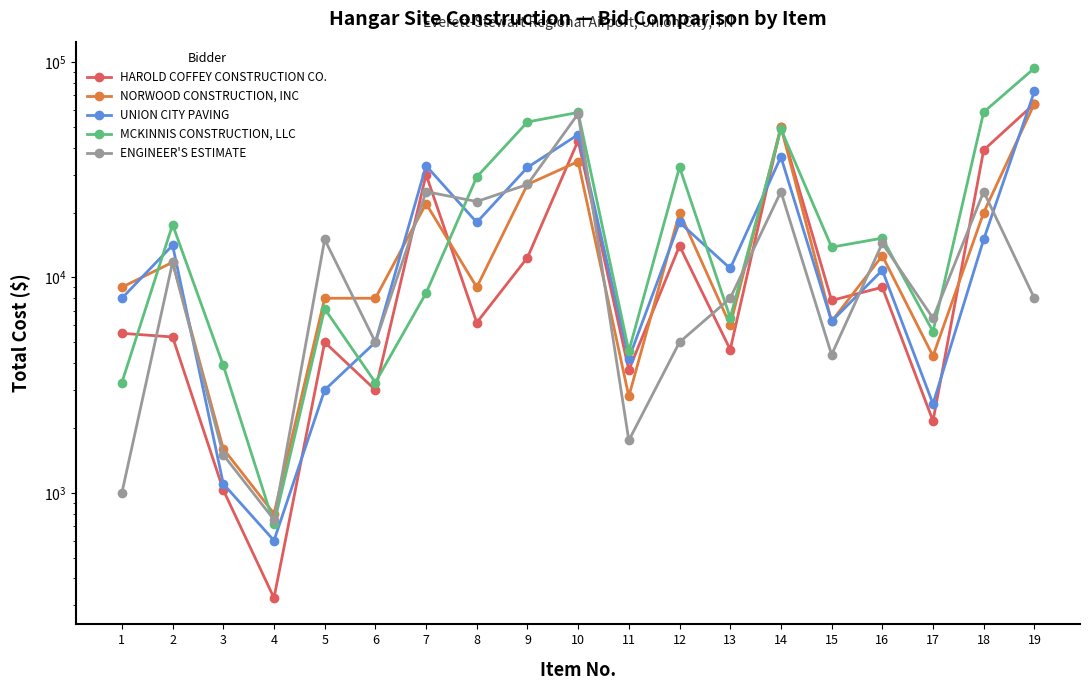

Reading left to right, transcribe all the data shown in this chart.

HAROLD COFFEY CONSTRUCTION CO.: 5500.0	5287.5	1030.0	325.0	5000.0	3000.0	30000.0	6165.0	12352.5	43125.0	3710.0	14000.0	4620.0	50000.0	7812.5	9000.0	2155.0	39000.0	64000.0
NORWOOD CONSTRUCTION, INC: 9000.0	11750.0	1600.0	800.0	8000.0	8000.0	22000.0	9000.0	27000.0	34500.0	2800.0	20000.0	6000.0	50000.0	6250.0	12600.0	4310.0	20000.0	64000.0
UNION CITY PAVING: 8000.0	14100.0	1100.0	600.0	3000.0	5000.0	33000.0	18000.0	32400.0	46000.0	4200.0	18000.0	11000.0	36250.0	6250.0	10800.0	2586.0	15000.0	72960.0
MCKINNIS CONSTRUCTION, LLC: 3250.0	17578.0	3900.0	715.0	7150.0	3250.0	8450.0	29250.0	52650.0	58305.0	4550.0	32500.0	6500.0	48750.0	13812.5	15210.0	5603.0	58500.0	93600.0
ENGINEER'S ESTIMATE: 1000.0	11750.0	1500.0	750.0	15000.0	5000.0	25000.0	22500.0	27000.0	57500.0	1750.0	5000.0	8000.0	25000.0	4375.0	14400.0	6465.0	25000.0	8000.0